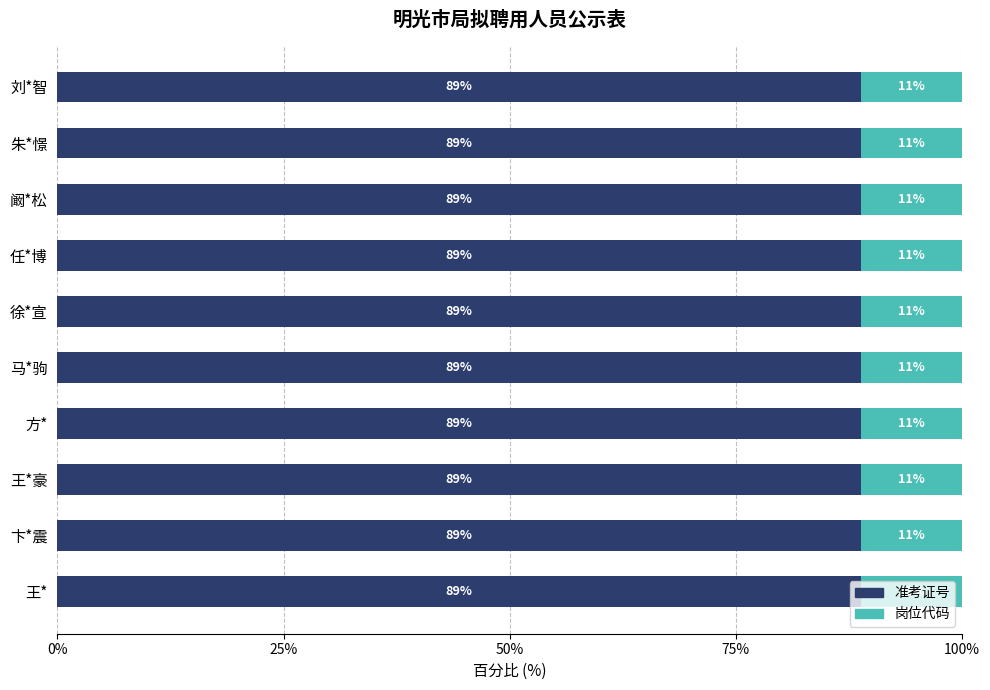

What is the total value across all series at 王*豪?

100.0